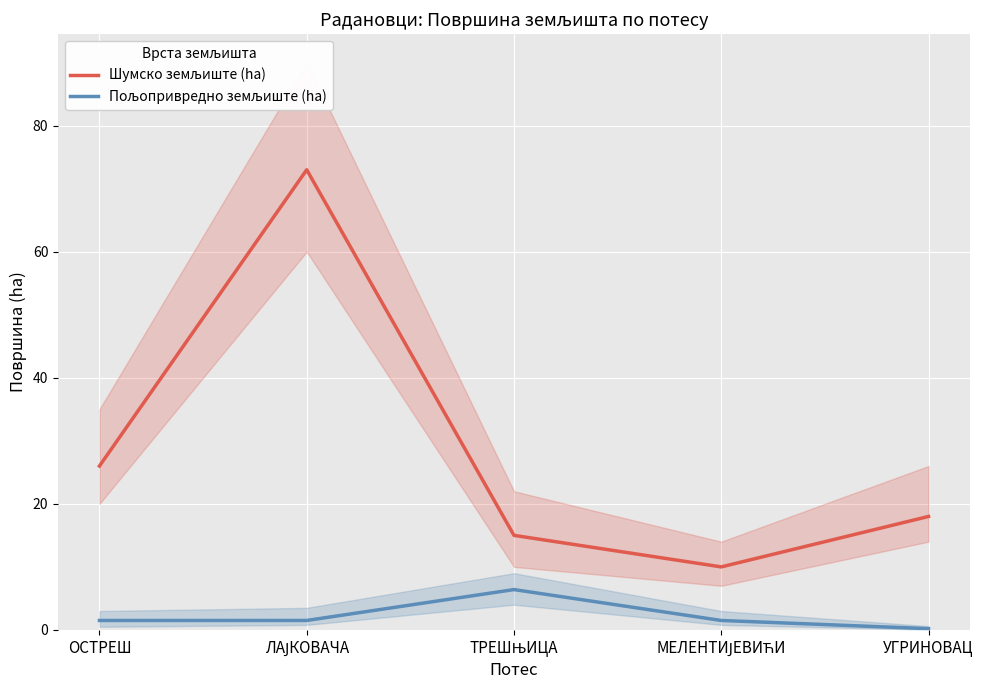

What value does the Шумско земљиште (ha) series have at УГРИНОВАЦ?

18.0